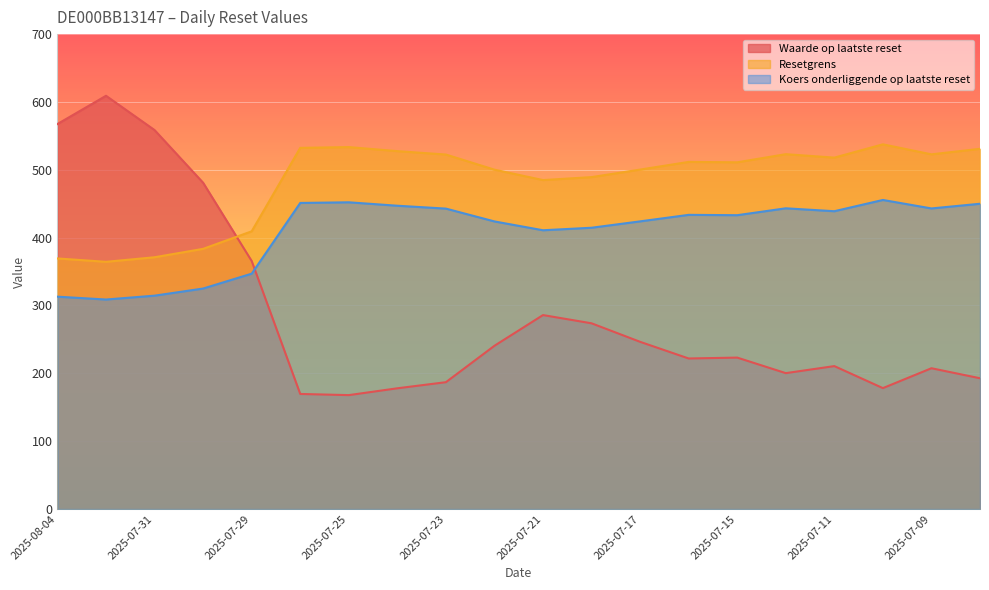

Which series has the widest spread of values?

Waarde op laatste reset